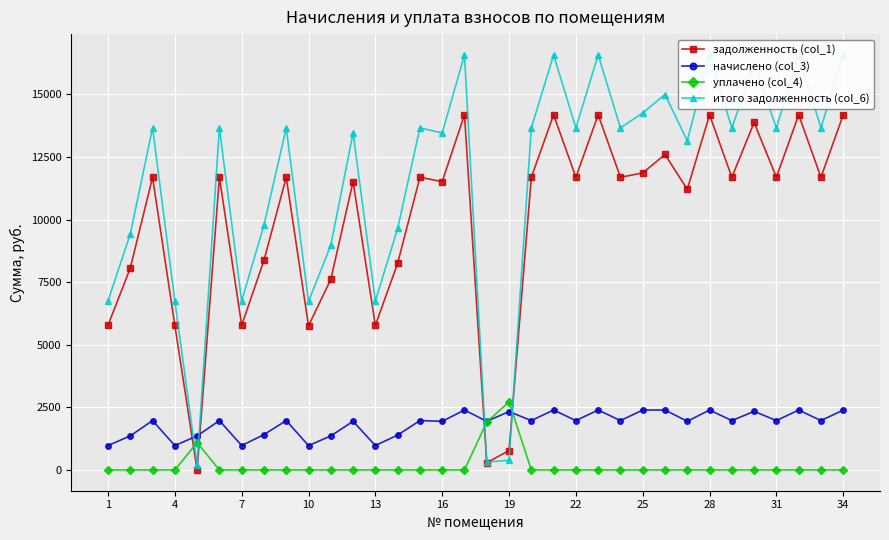

What is the maximum value for итого задолженность (col_6)?

16583.2